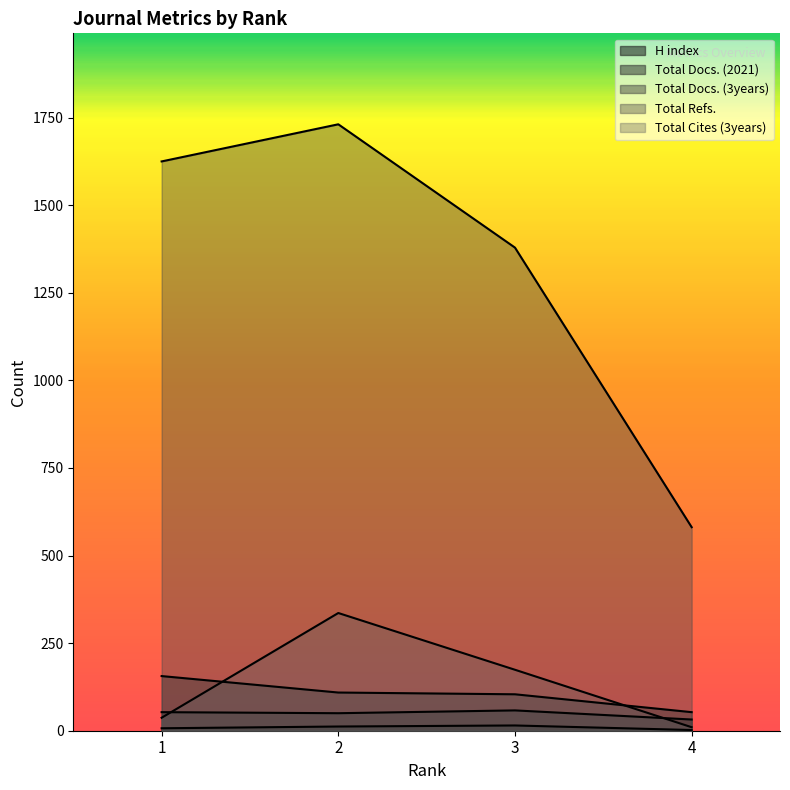

True or false: Total Docs. (3years) has more than 2 interior local peaks.

False